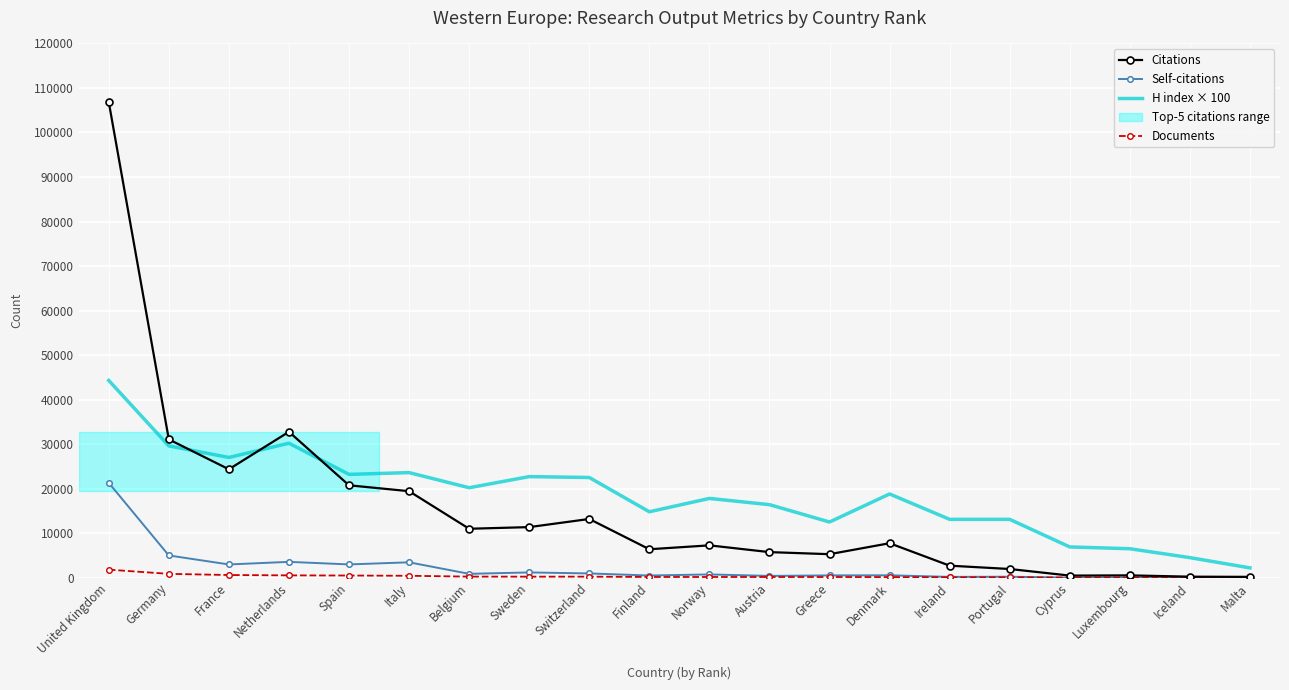

Is it true that Citations equals 13890 at Netherlands?

False